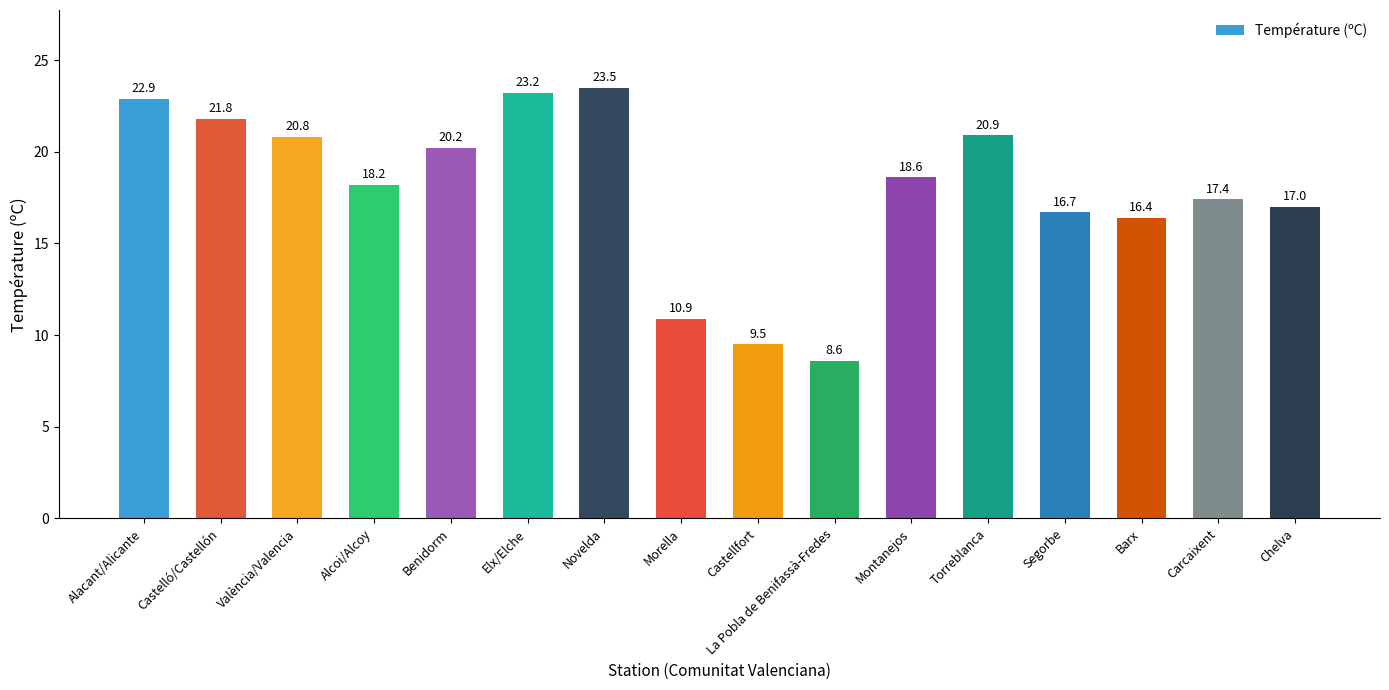

What is the change in value from València/Valencia to Torreblanca?

+0.1